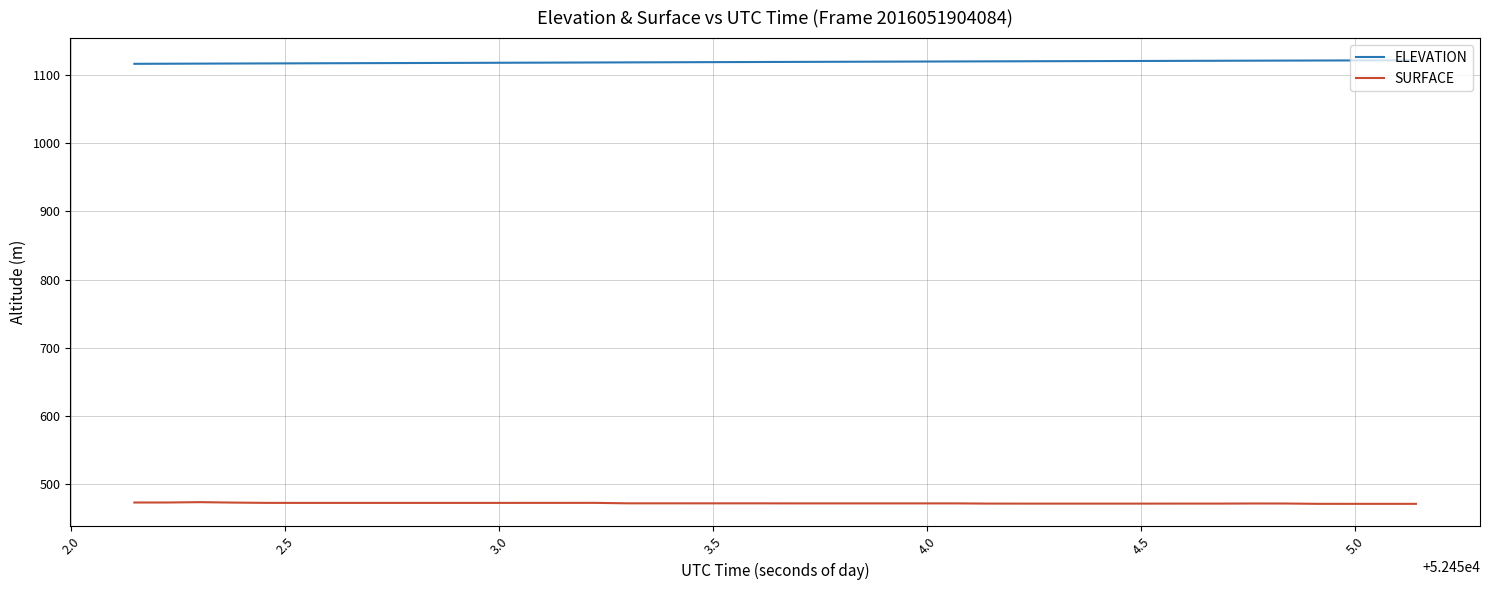

True or false: ELEVATION and SURFACE intersect in this chart.

False